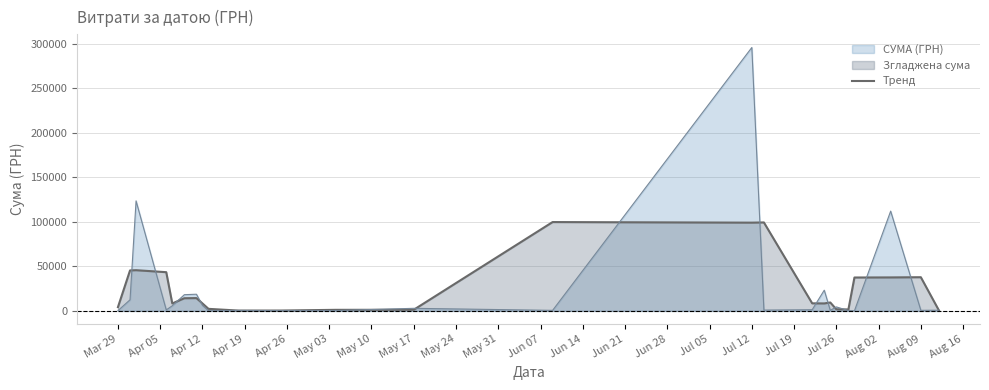

Rank the series at Aug 09 from highest to lowest value.

Тренд, СУМА (ГРН)